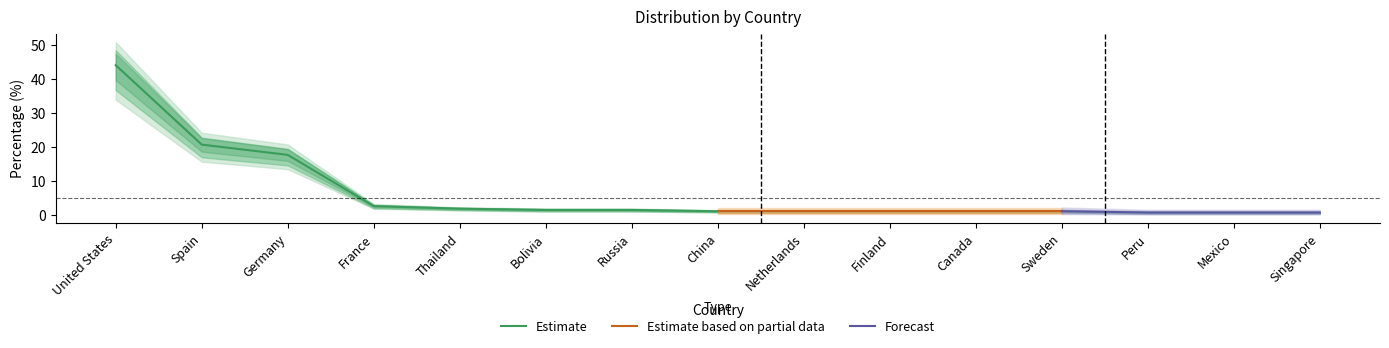

True or false: Estimate has a value of 17.7 at Germany.

True